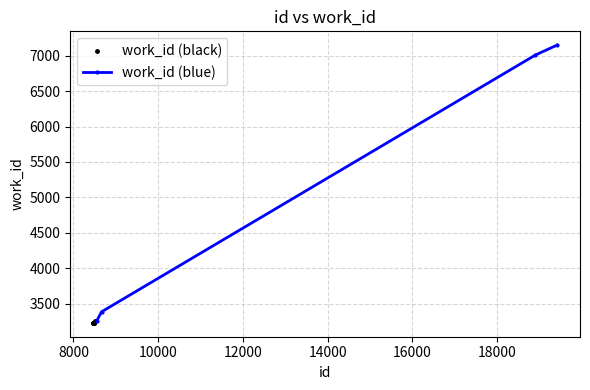

What is the difference between the values at 18902 and 8663?

3629